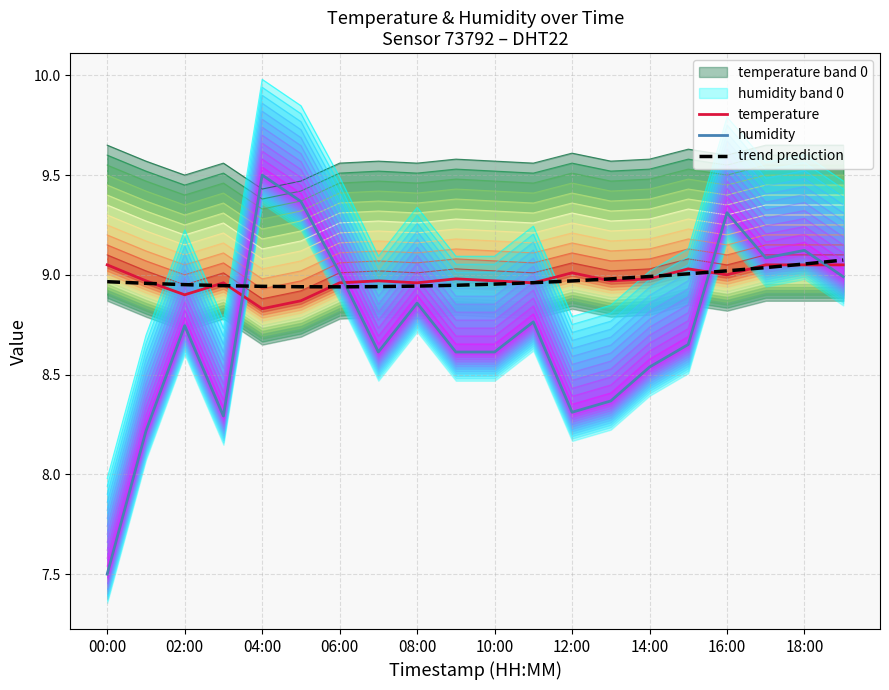

Which series has the largest range (max minus min)?

humidity